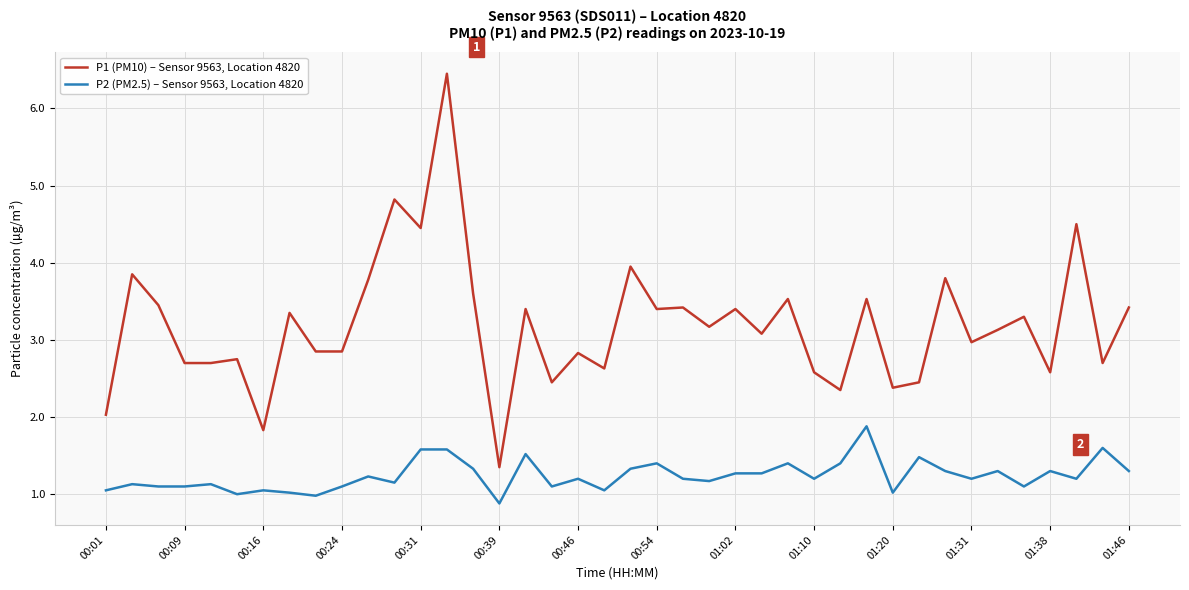

Count the number of data series in this chart.

2